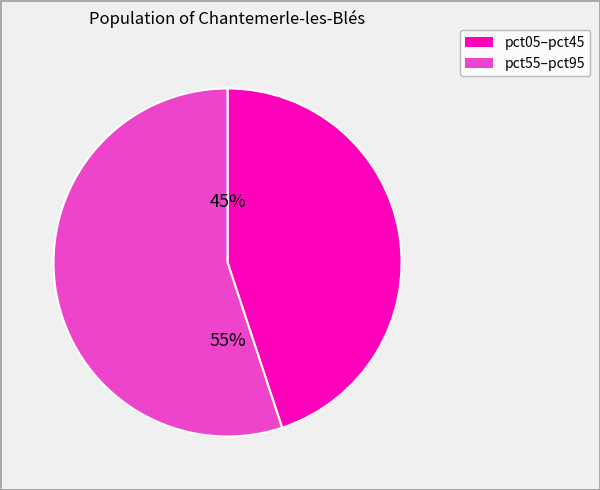

How many slices are in this pie chart?

2